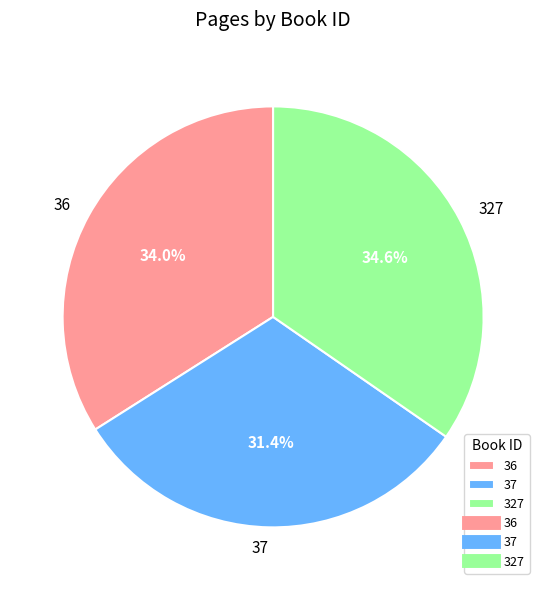

Is it true that 36 is 34% of the pie?

True